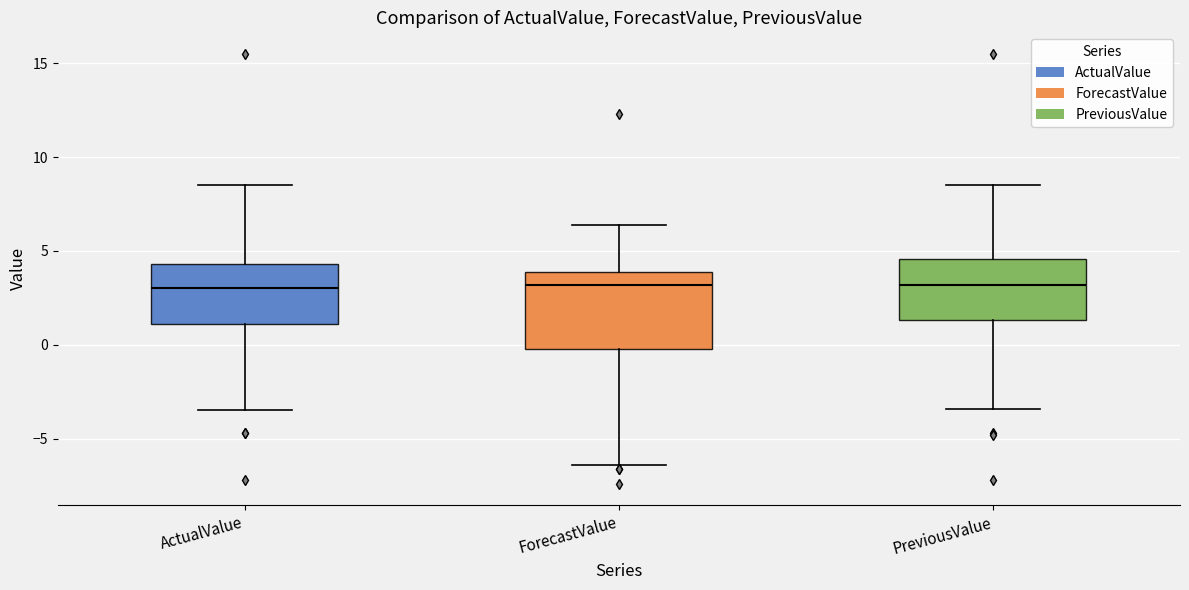

Where does the upper whisker of the box for PreviousValue end on the y-axis? The values are not printed on the chart, so give them approximately, as read against the axis.

8.5